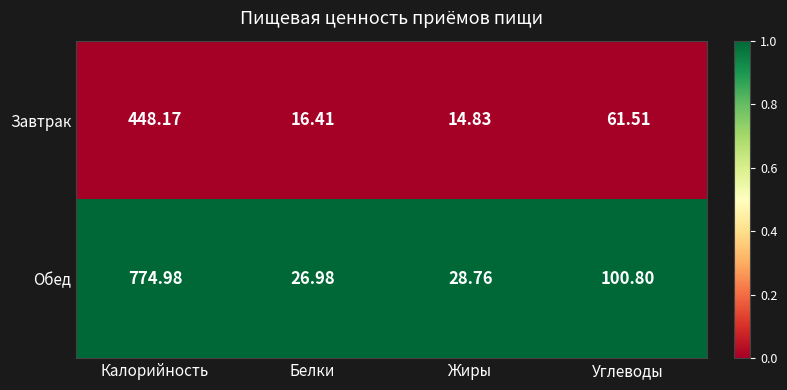

Which label corresponds to the smallest value in the chart?

Жиры